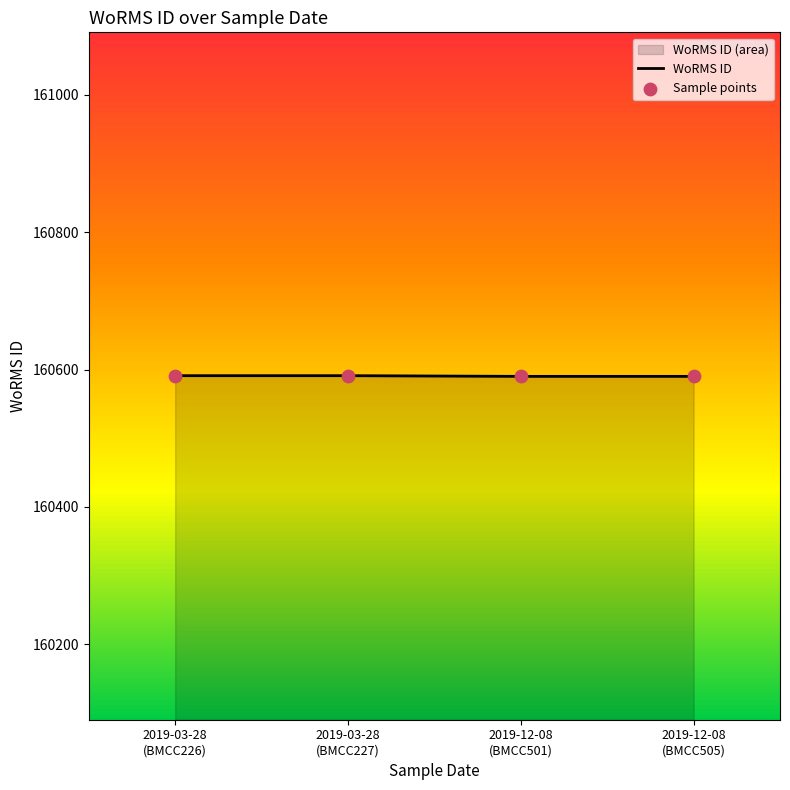

What is the maximum value shown in the chart?

160591